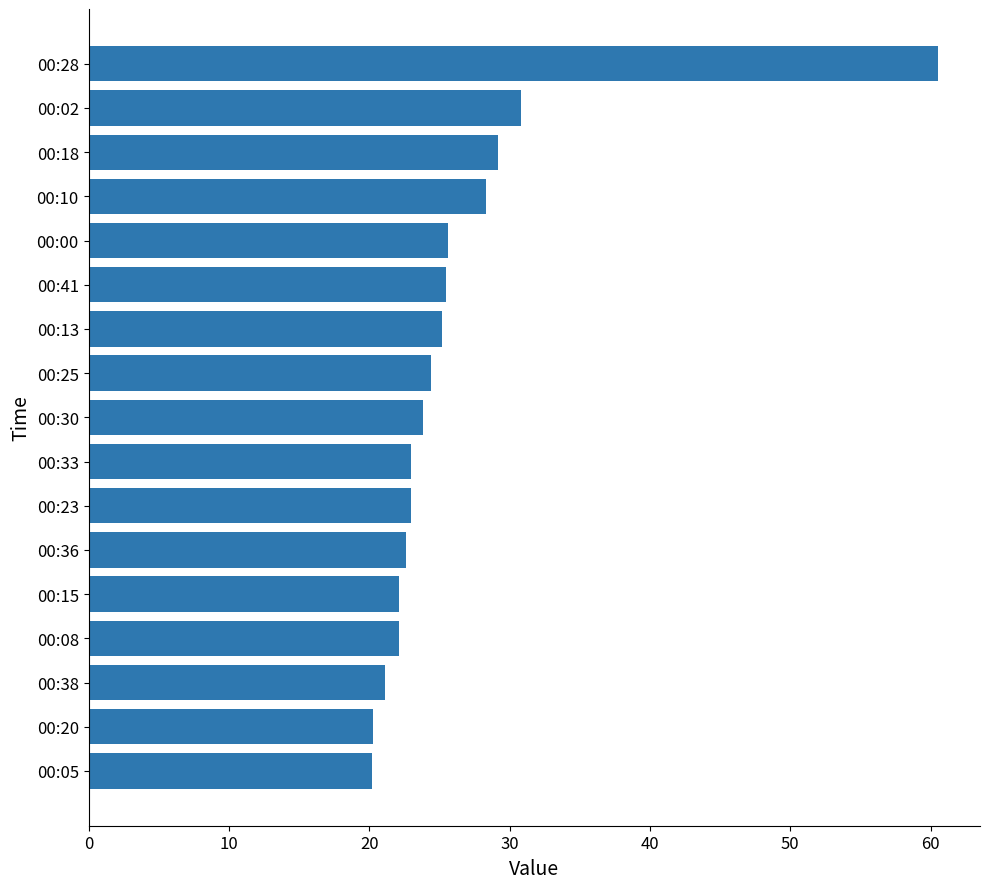

Where is the data nearest to the value 40?

00:02